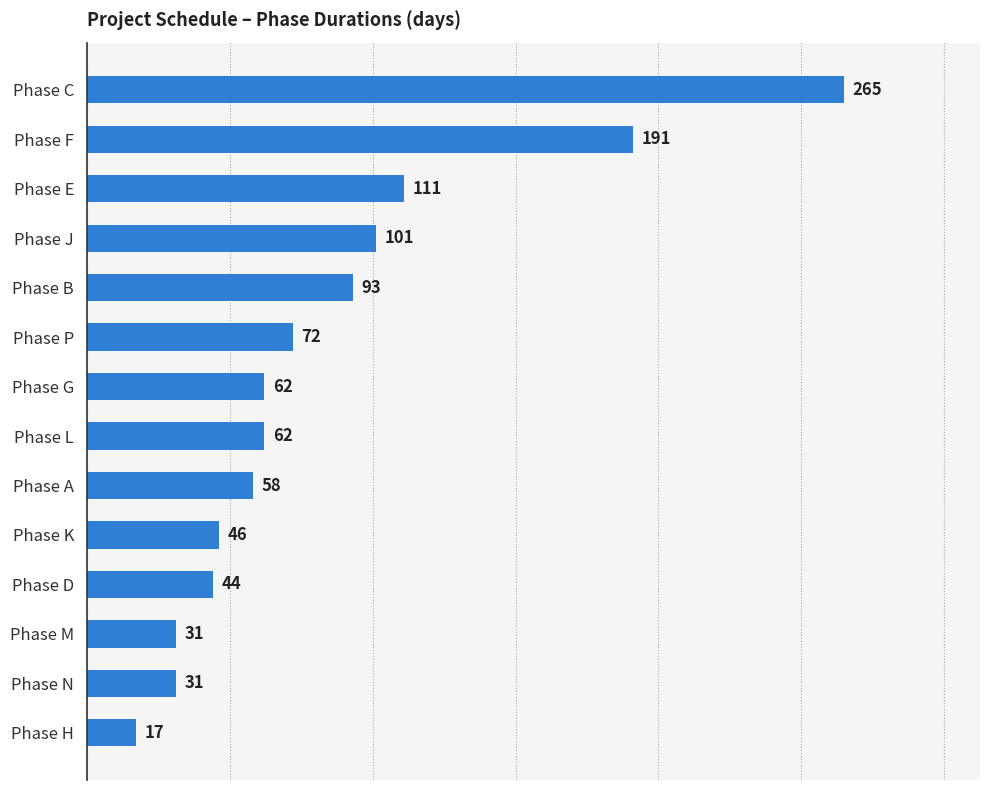

Which has a higher value, Phase A or Phase F?

Phase F